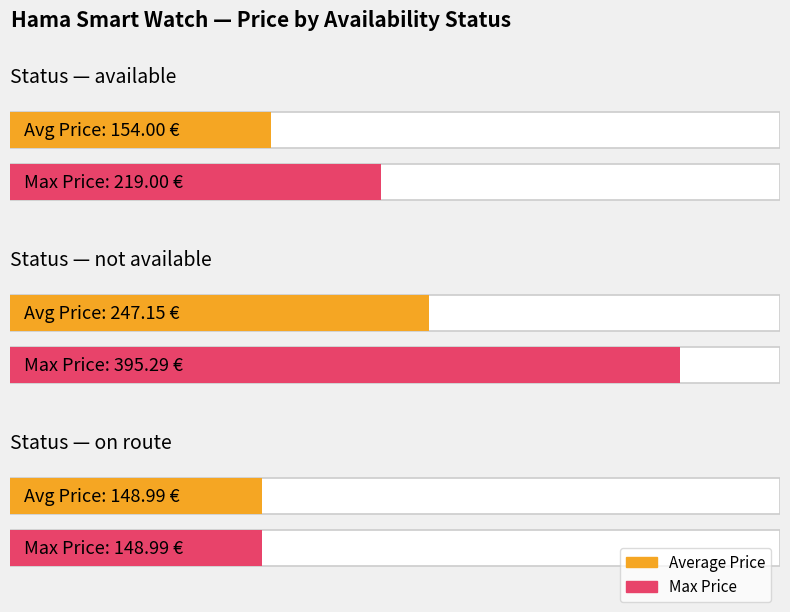

At how many categories does at least one series exceed 100?

3